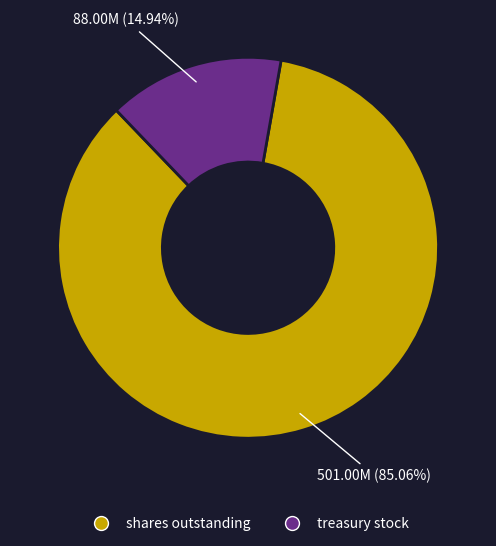

To the nearest percent, what percentage of the pie is treasury stock?

15%